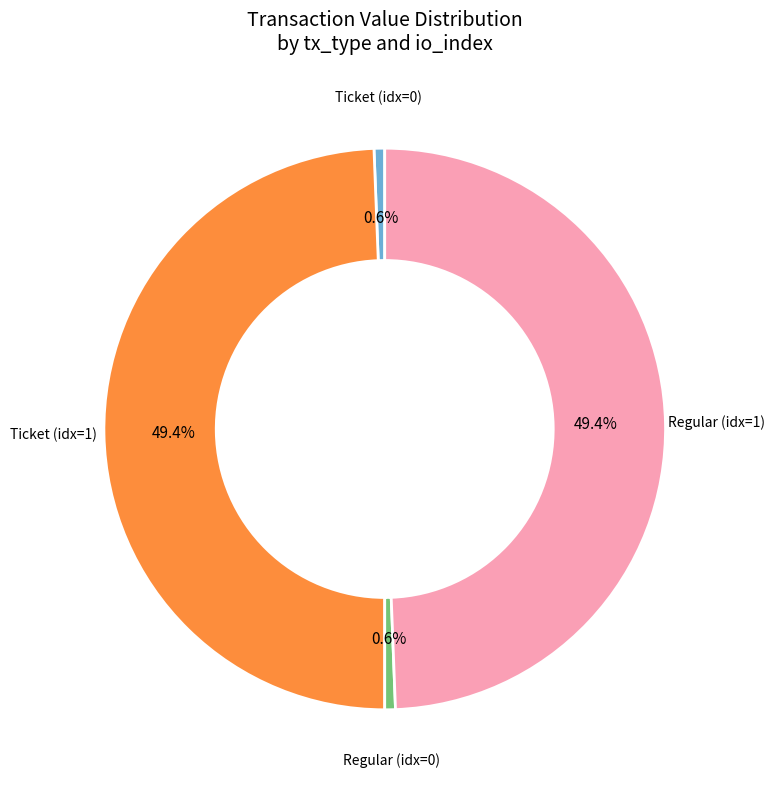

Is there a majority slice in this chart?

No